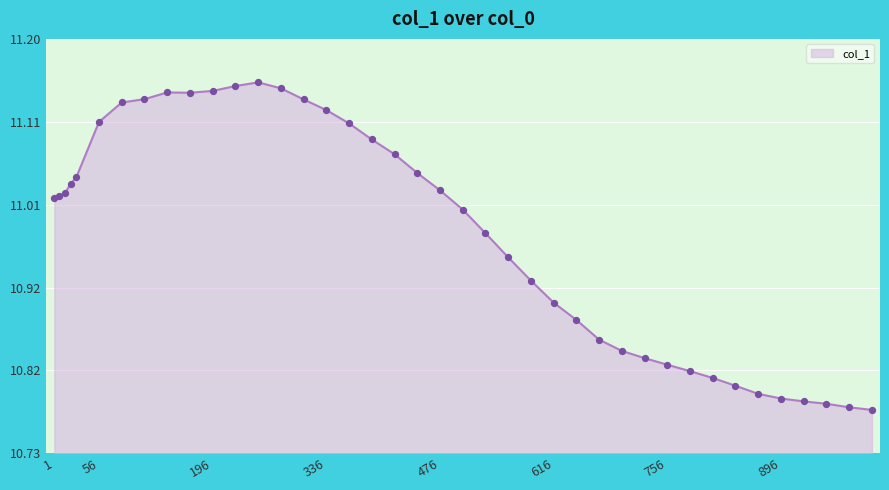

What is the difference between the maximum and minimum values?

0.4